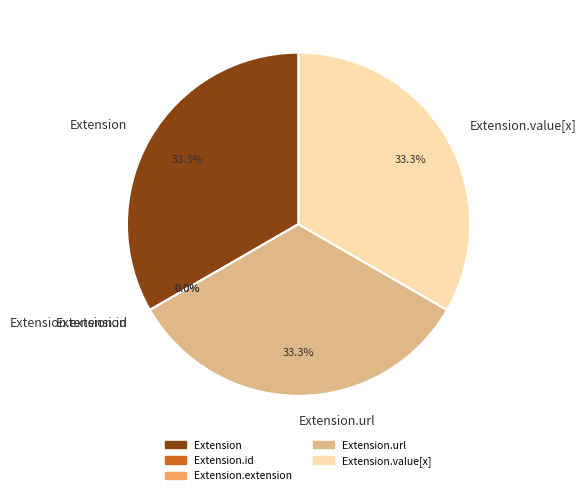

What is the largest slice in the pie chart?

Extension